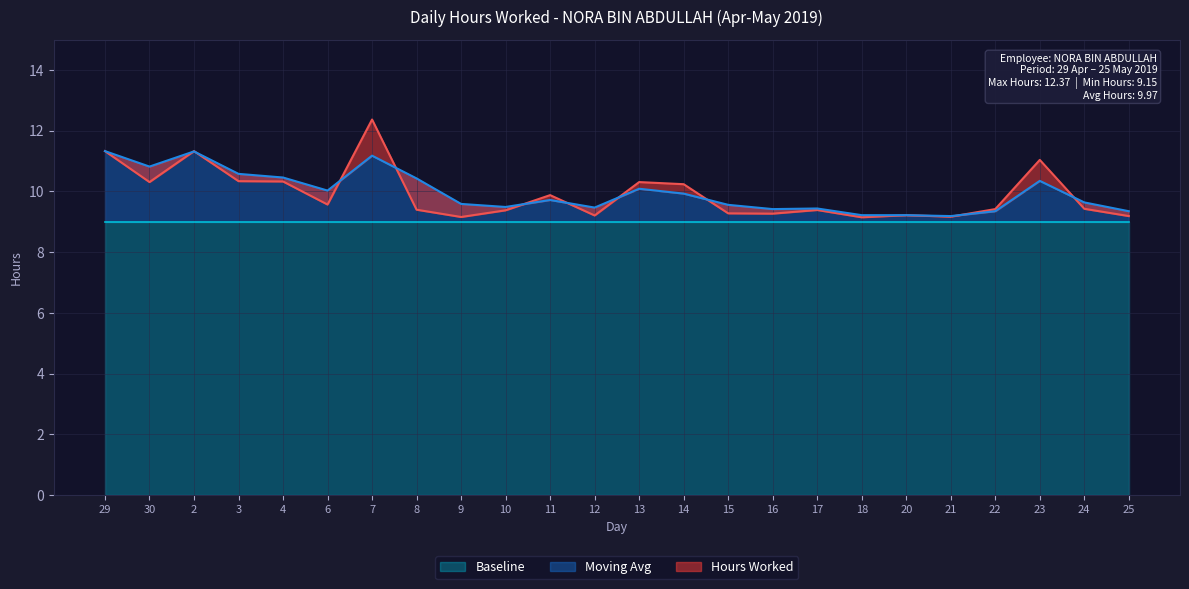

Reading left to right, transcribe all the data shown in this chart.

Hours Worked: 29=11.3	30=10.3	2=11.3	3=10.3	4=10.3	6=9.6	7=12.4	8=9.4	9=9.2	10=9.4	11=9.9	12=9.2	13=10.3	14=10.2	15=9.3	16=9.3	17=9.4	18=9.2	20=9.2	21=9.2	22=9.4	23=11.0	24=9.4	25=9.2
Moving Avg: 29=11.3	30=10.8	2=11.3	3=10.6	4=10.5	6=10.0	7=11.2	8=10.4	9=9.6	10=9.5	11=9.7	12=9.5	13=10.1	14=9.9	15=9.6	16=9.4	17=9.4	18=9.2	20=9.2	21=9.2	22=9.3	23=10.3	24=9.6	25=9.3